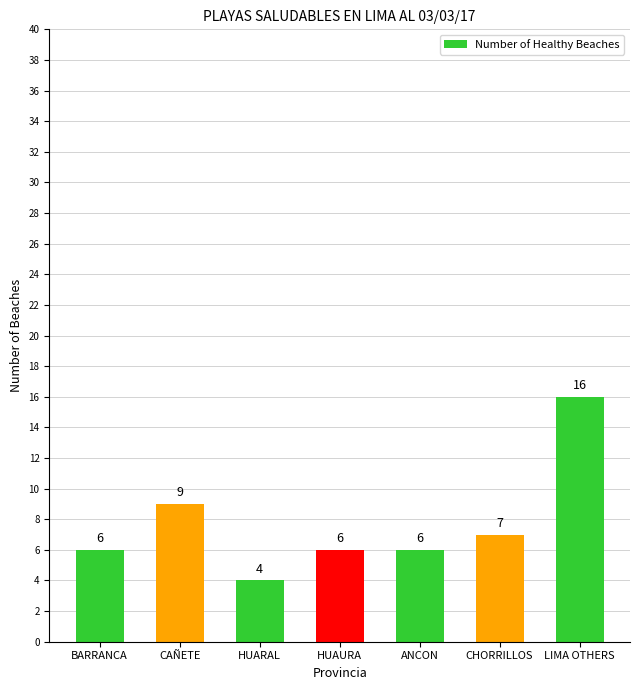

How many categories are shown in the chart?

7